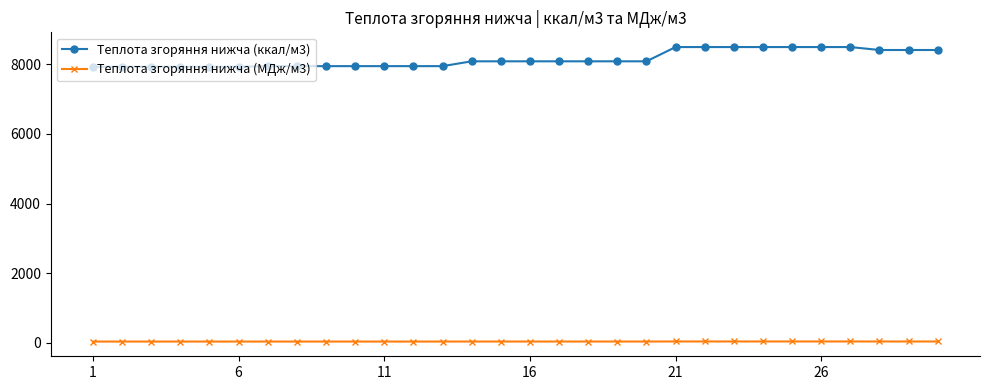

What is the average value of the Теплота згоряння нижча (ккал/м3) series?

8152.0